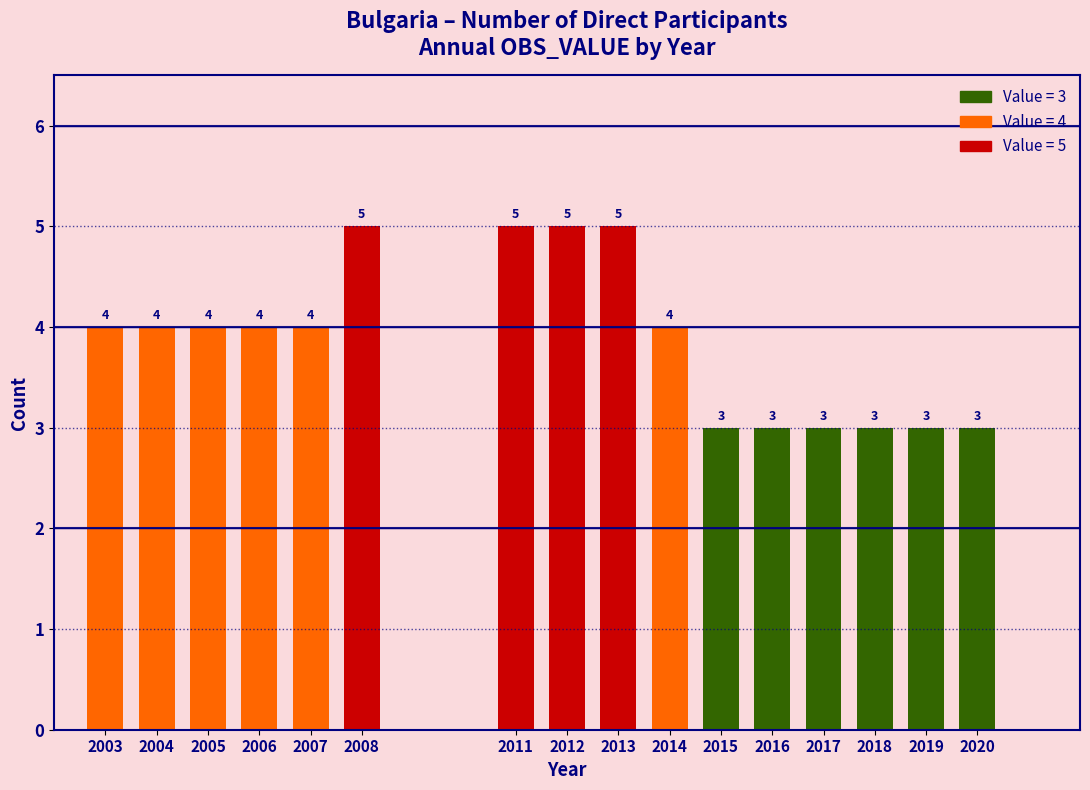

Reading left to right, what are all the values shown in this chart?

4	4	4	4	4	5	5	5	5	4	3	3	3	3	3	3